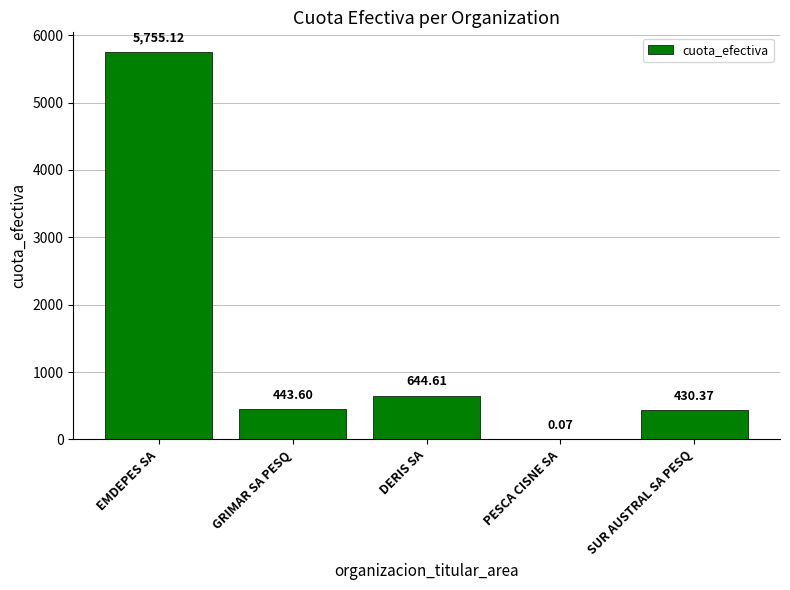

What is the approximate value at EMDEPES SA?

5755.1